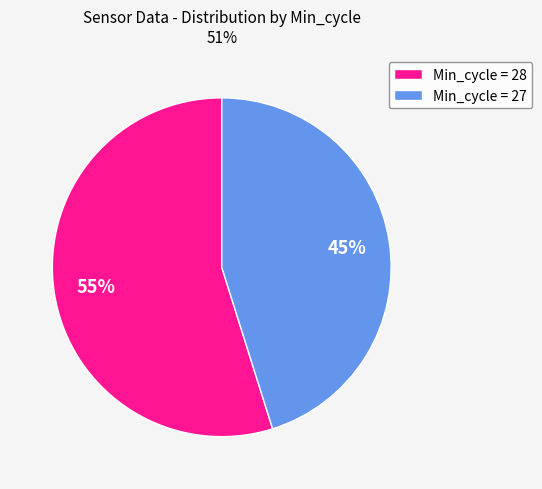

Combined, do Min_cycle = 27 and Min_cycle = 28 account for over 50%?

Yes